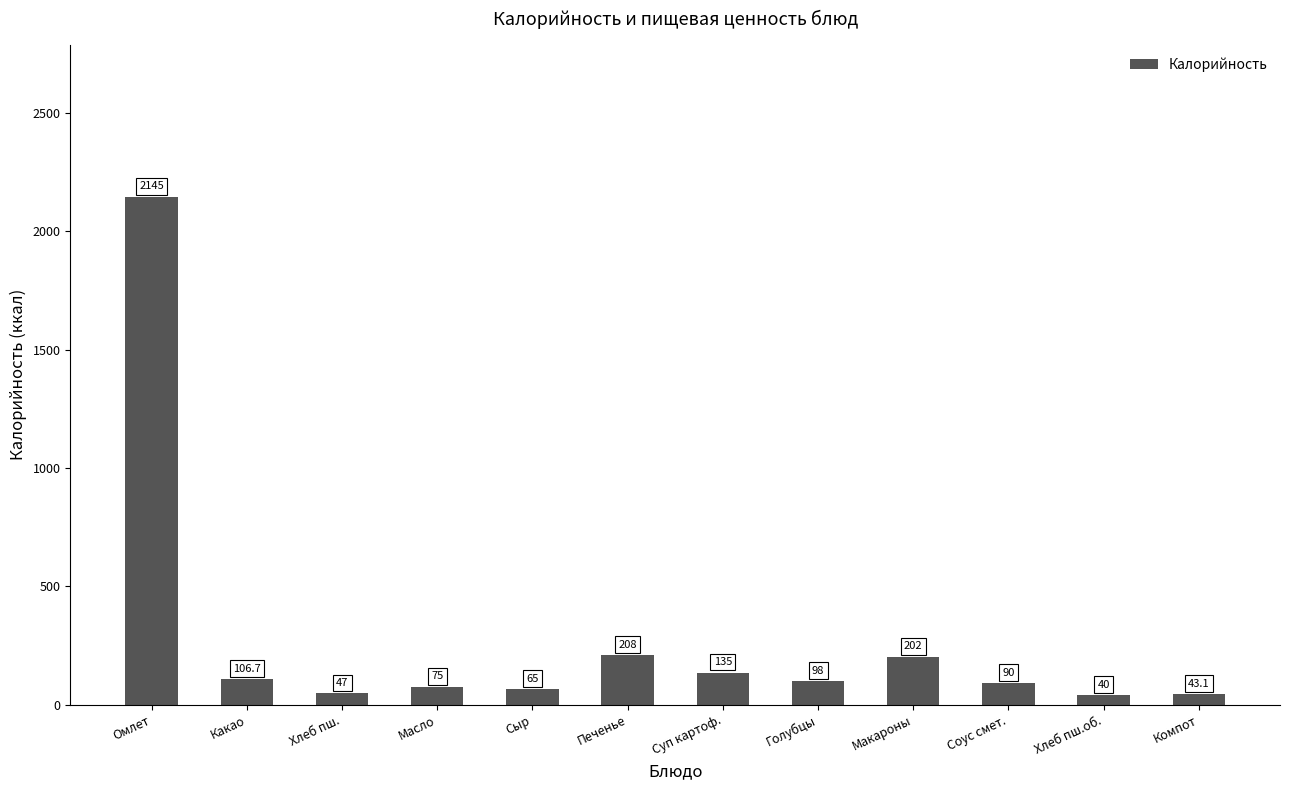

Which label corresponds to the smallest value in the chart?

Хлеб пш.об.